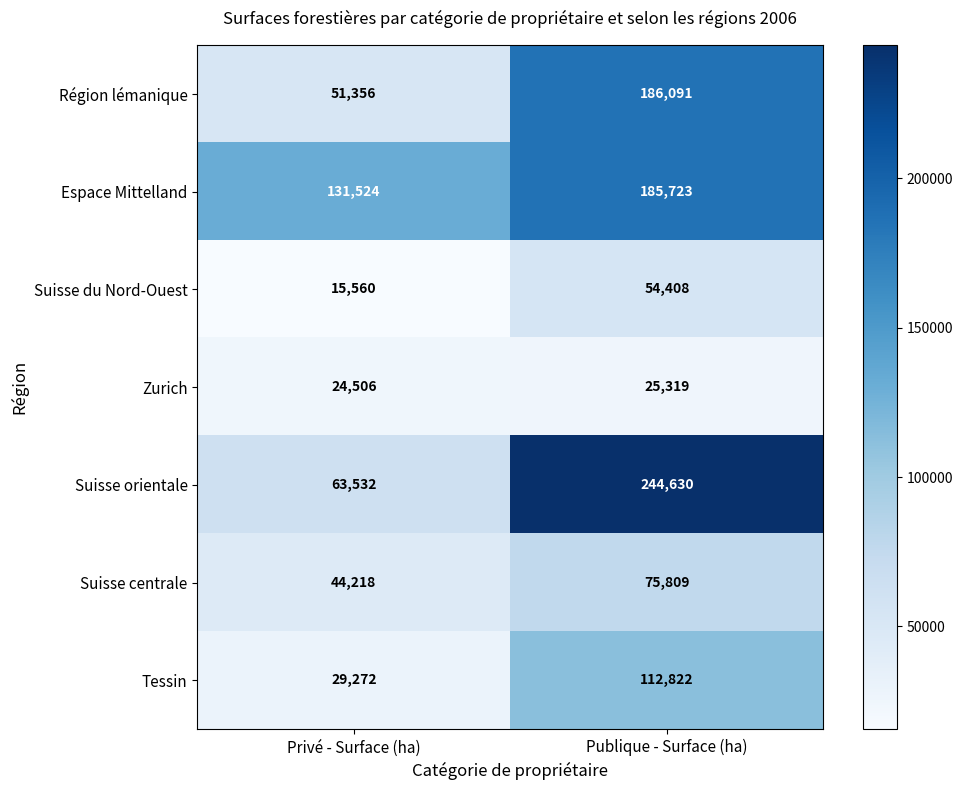

Which series changed the most between Privé - Surface (ha) and Publique - Surface (ha)?

Suisse orientale